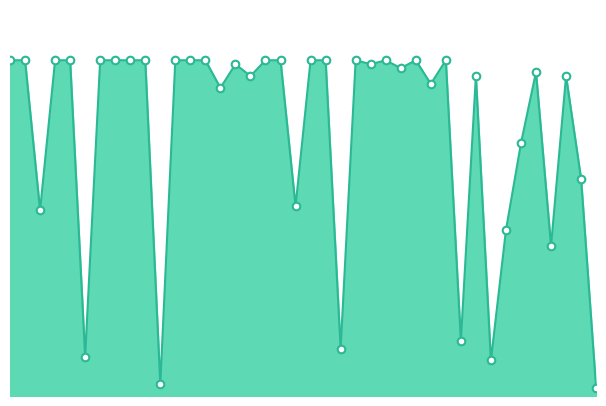

Does the chart have visible grid lines?

No